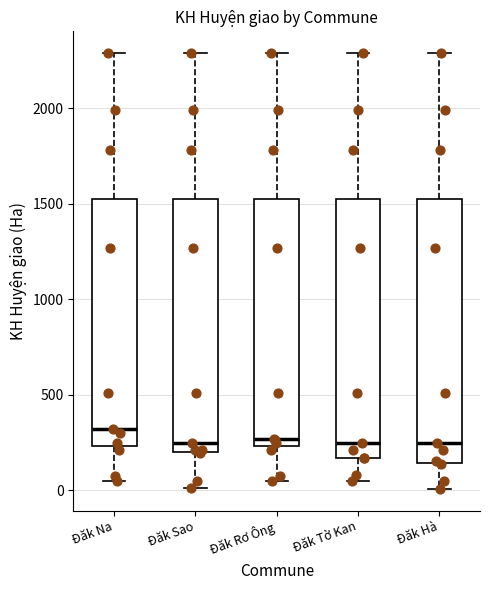

Reading left to right, transcribe this box plot: for each box, give where its median line is, the range the box spans, and where its two whiskers end, as read against the y-axis. The values are not printed on the chart, so give them approximately, as read against the axis.

Đăk Na: median 300, box 250 to 1550, whiskers 50 to 2300
Đăk Sao: median 250, box 200 to 1550, whiskers 0 to 2300
Đăk Rơ Ông: median 250 (just above the box's lower edge), box 250 to 1550, whiskers 50 to 2300
Đăk Tờ Kan: median 250, box 150 to 1550, whiskers 50 to 2300
Đăk Hà: median 250, box 150 to 1550, whiskers 0 to 2300